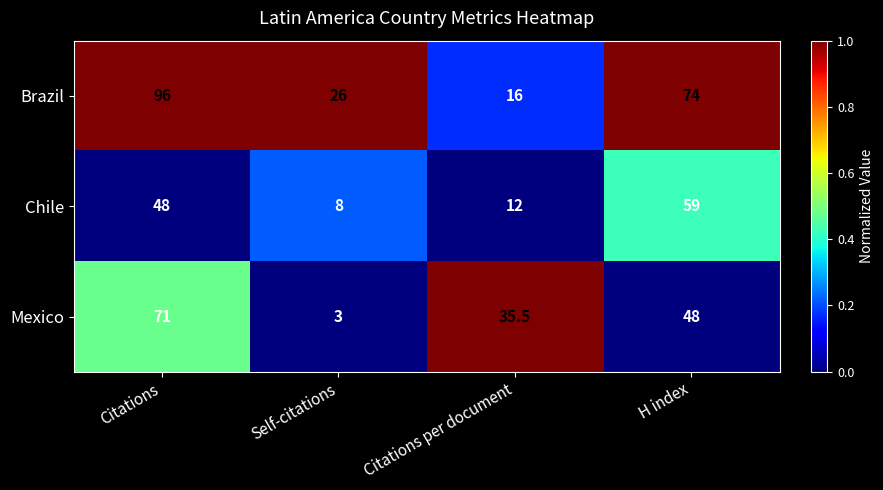

The Chile series shows 48.0 at Citations. True or false?

True